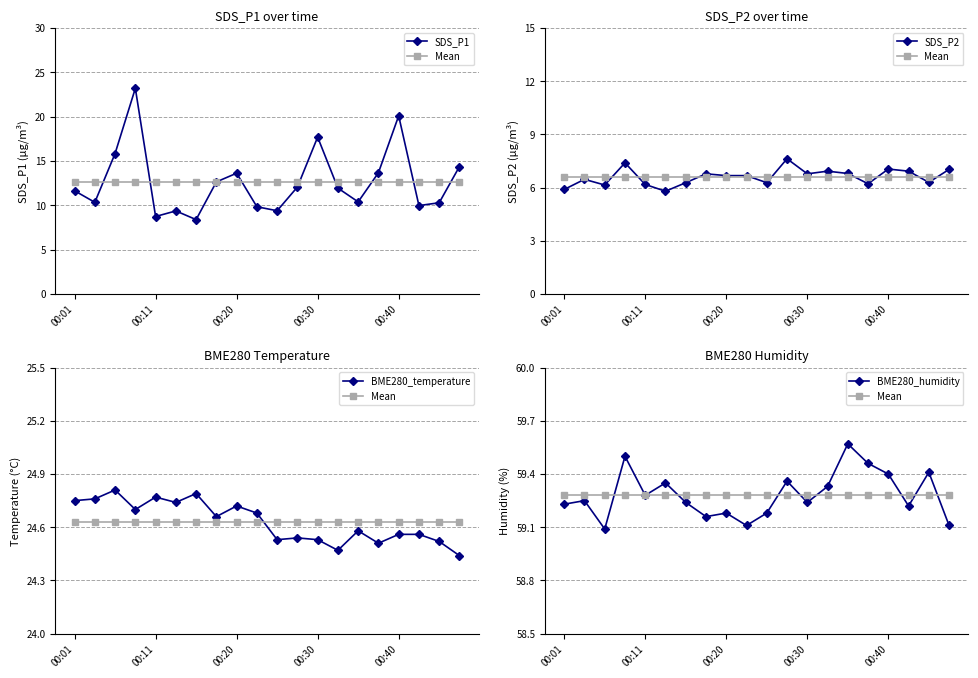

True or false: Mean and BME280_temperature cross at least once.

False